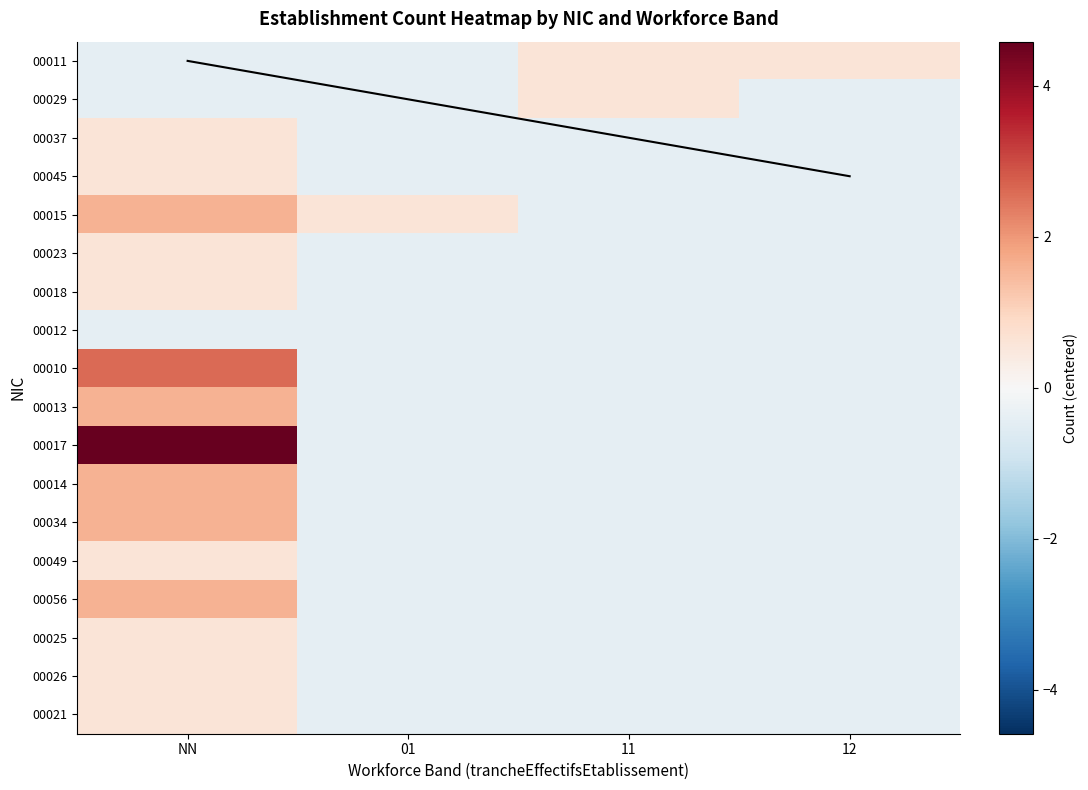

How many data points in 00034 are above 0?

1